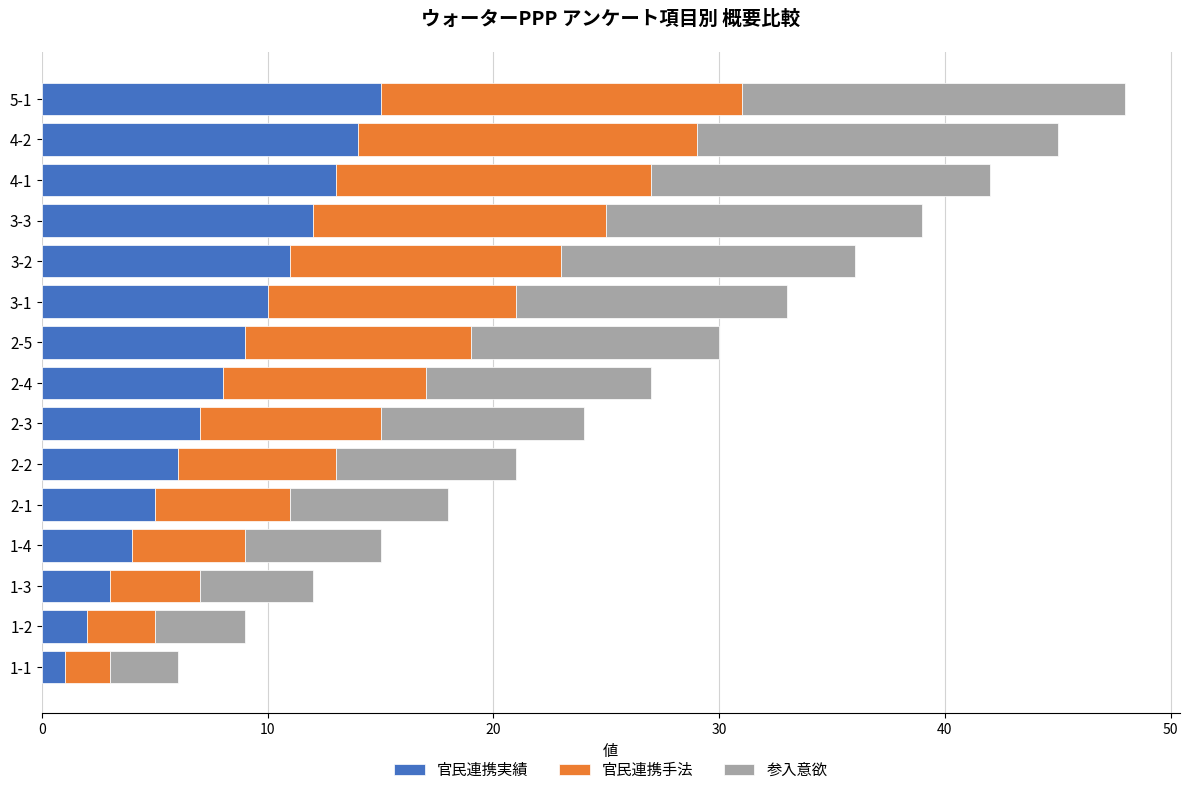

The value of 官民連携実績 at 3-1 is 5. True or false?

False